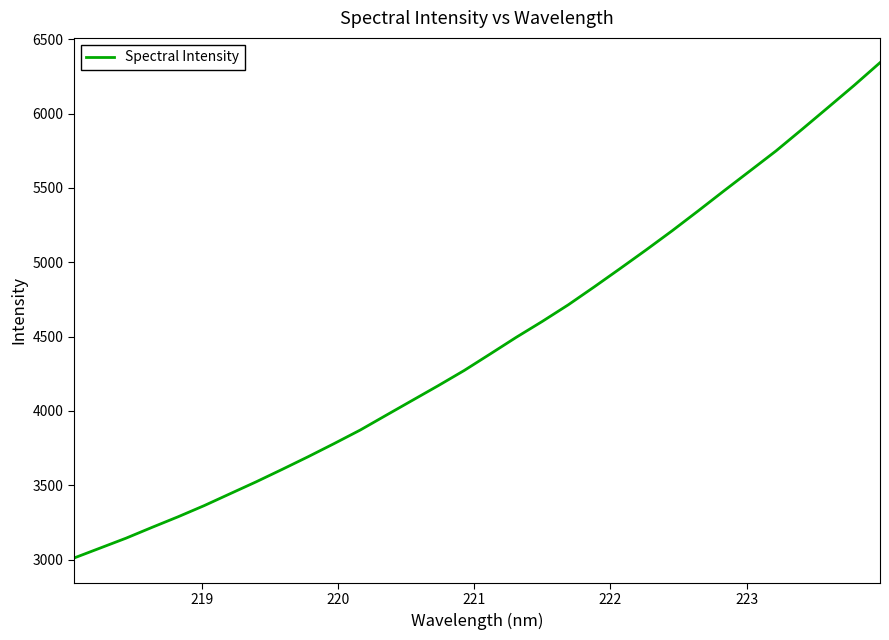

What is the maximum value shown in the chart?

6343.3